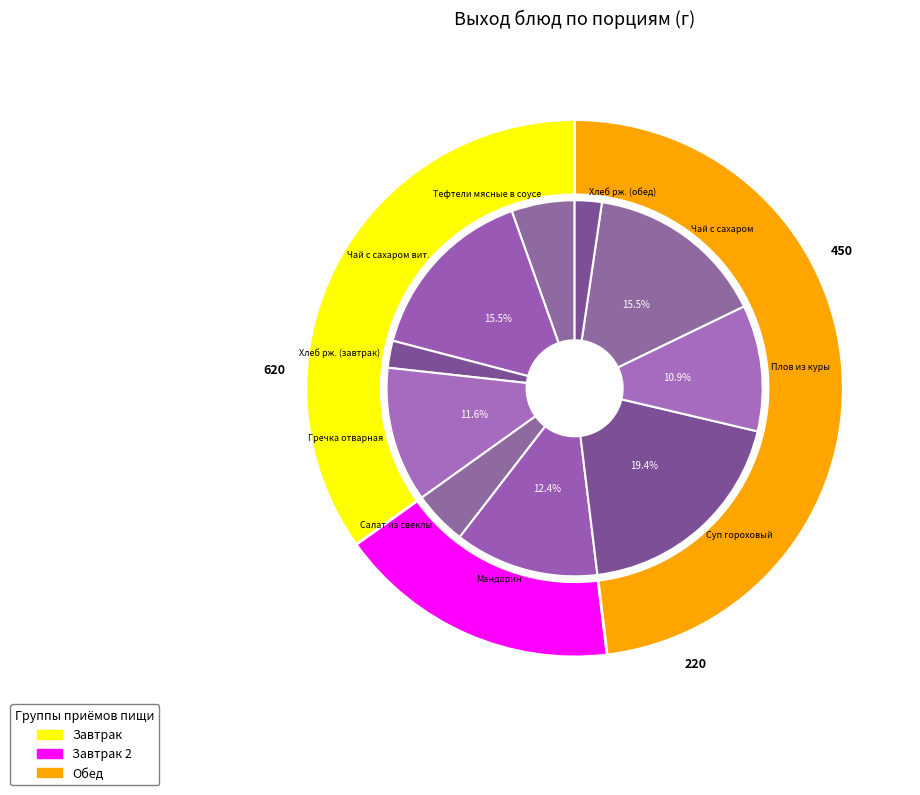

To the nearest percent, what is the difference between the Плов из куры and Хлеб рж. (завтрак) slice percentages?

9%